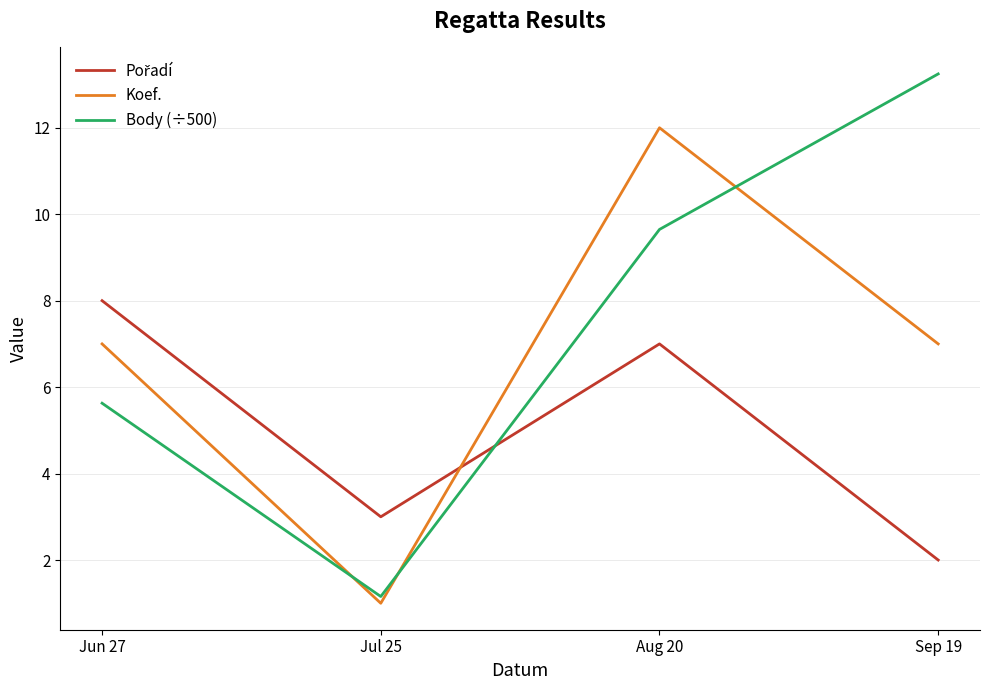

Does the chart have visible grid lines?

Yes